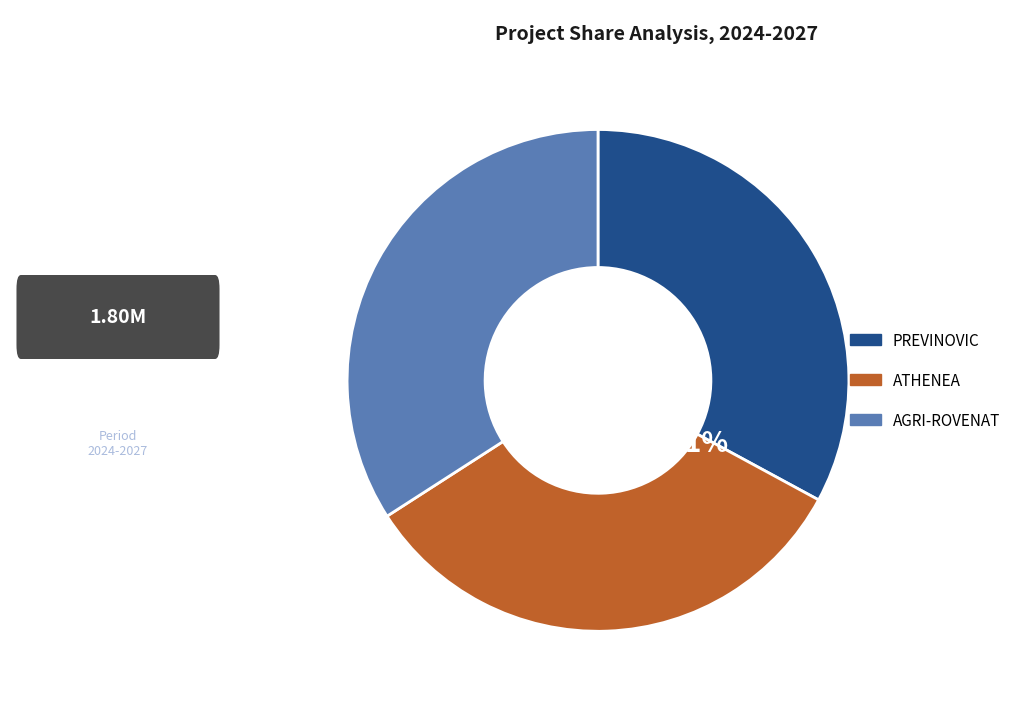

True or false: AGRI-ROVENAT accounts for 47% of the total.

False